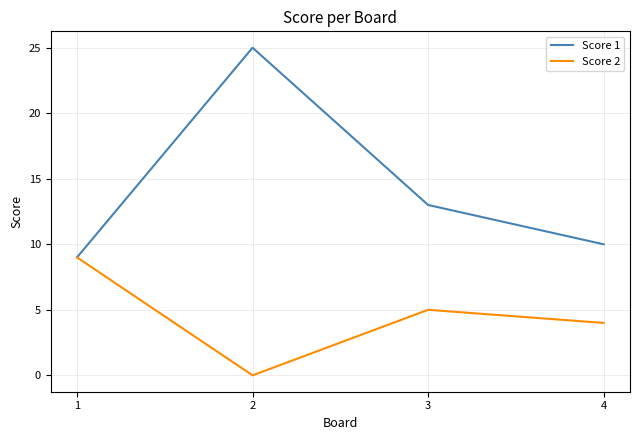

What is the highest value of the Score 2 series?

9